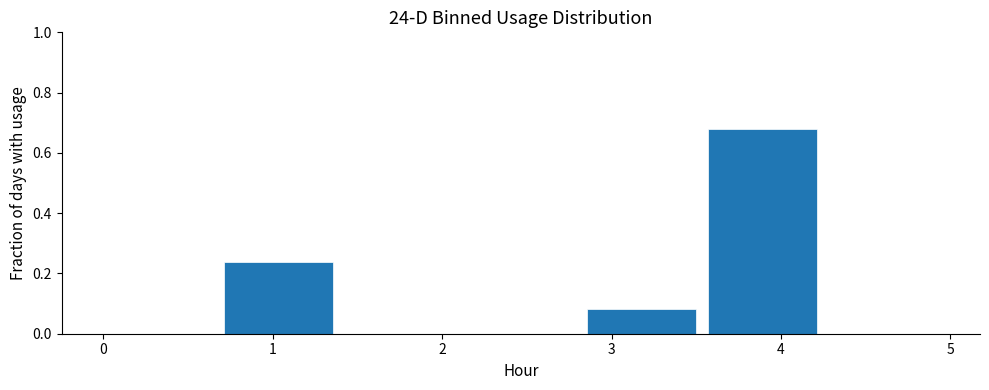

Reading left to right, transcribe this chart: for each bar, give the range it covers on the x-axis and its height. Neither the bar edges nor the heights are printed on the chart, so give them approximately, as read against the axes.

0.0 to 0.7: under 0.02
0.7 to 1.4: 0.24
1.4 to 2.1: 0
2.1 to 2.9: 0
2.9 to 3.6: 0.08
3.6 to 4.3: 0.68
4.3 to 5.0: under 0.02